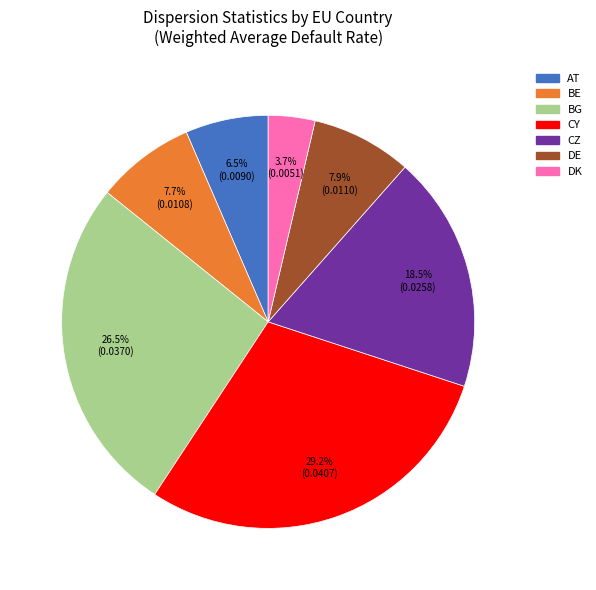

How many slices are in this pie chart?

7